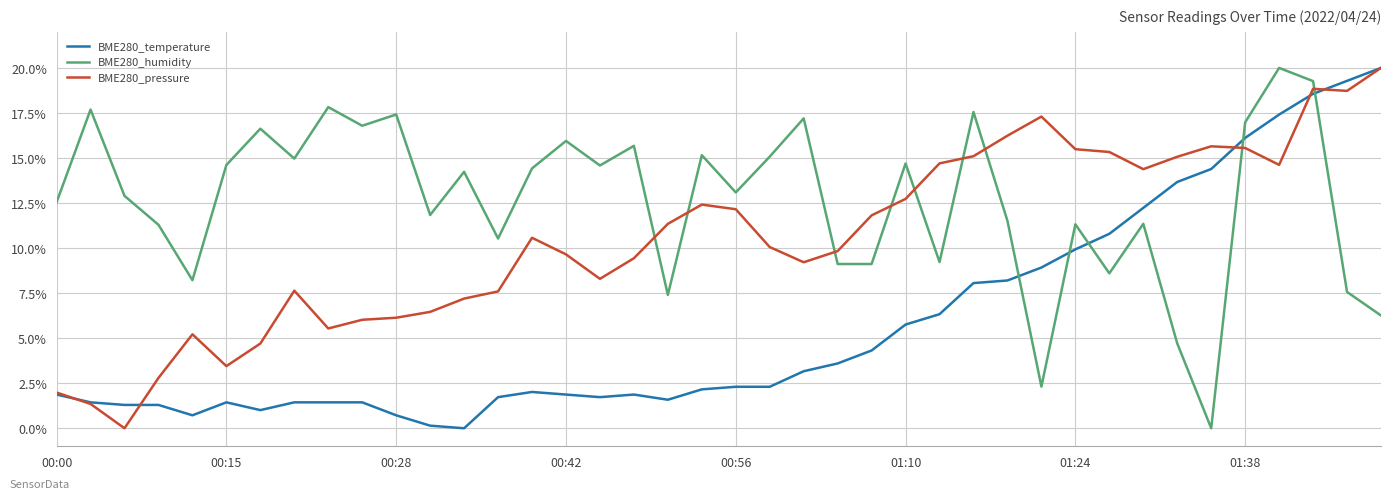

Rank the series by their average value, from lowest to highest.

BME280_temperature, BME280_pressure, BME280_humidity